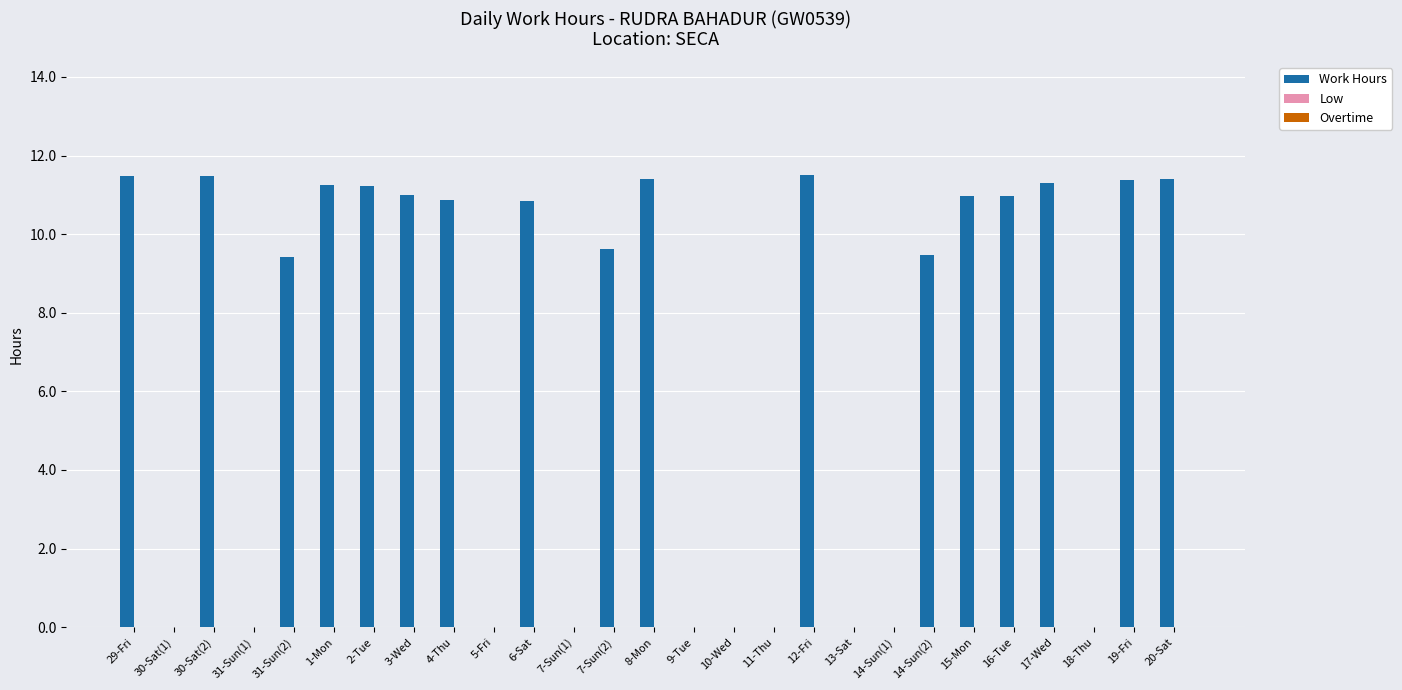

Is it true that the value at 13-Sat is -5.2?

False